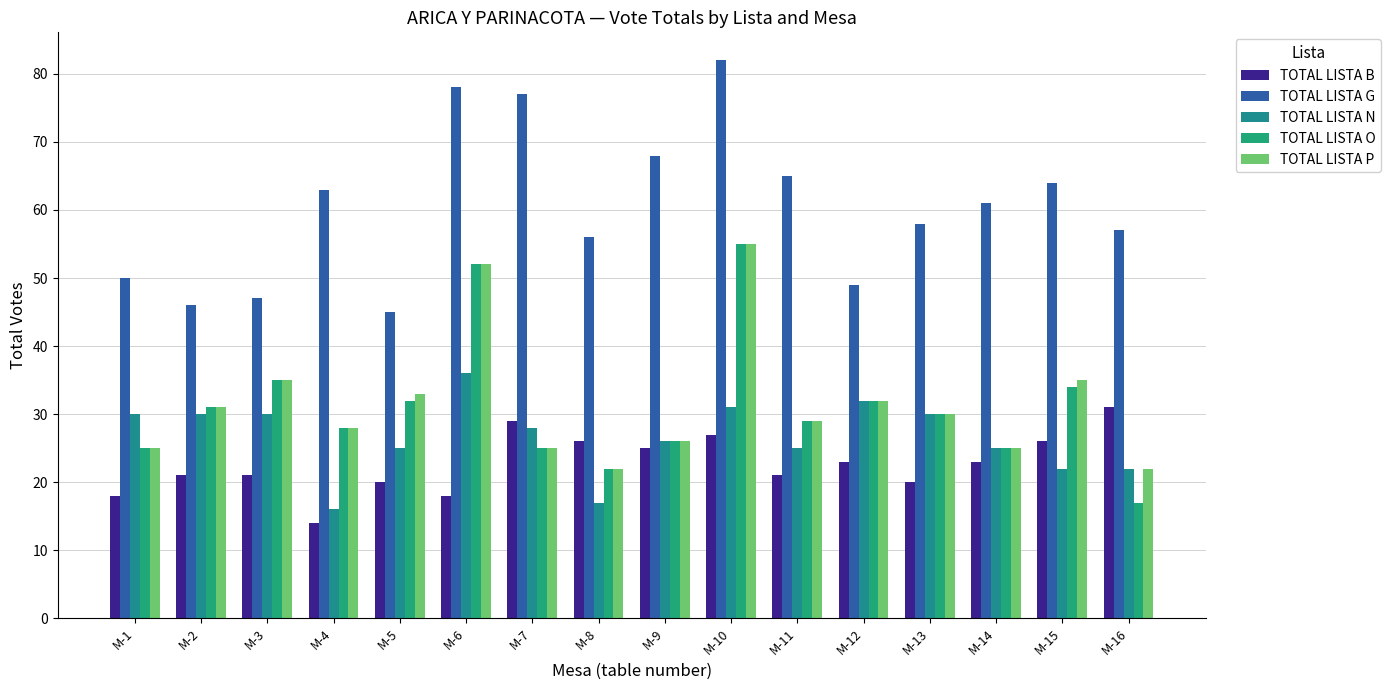

What is the sum of the TOTAL LISTA B values at M-5 and M-6?

38